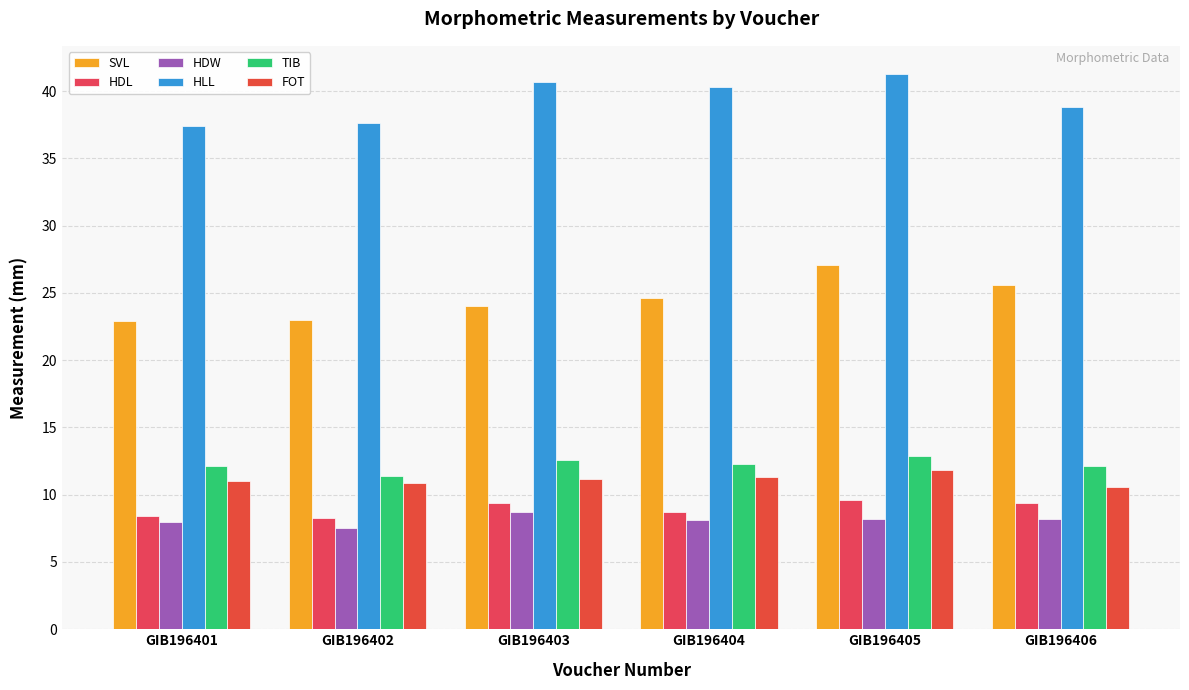

Which series has the widest spread of values?

SVL